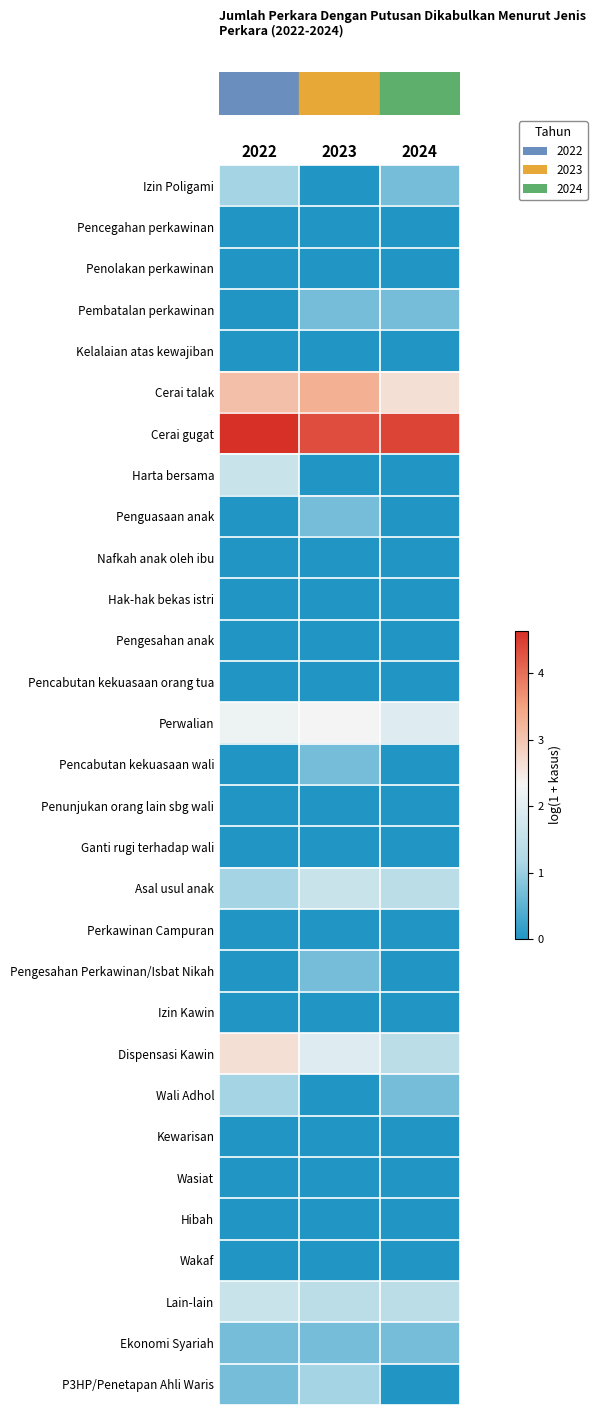

Which label corresponds to the largest value in the chart?

2022